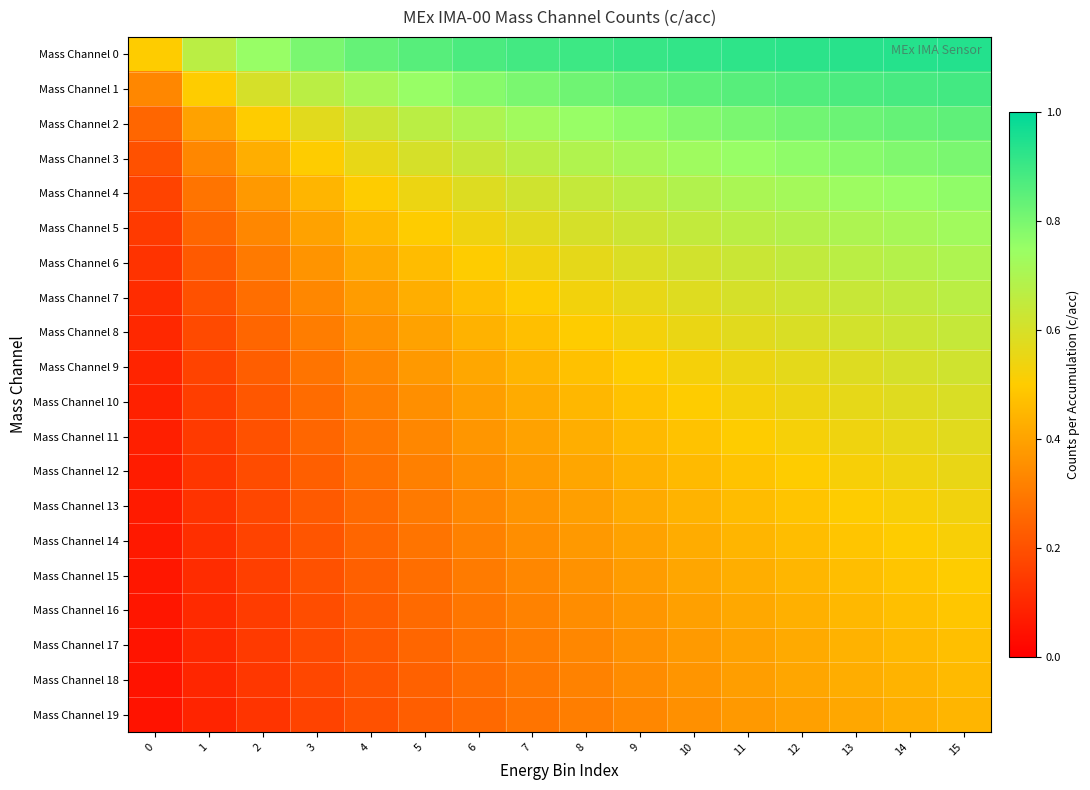

How many series are shown in this chart?

20